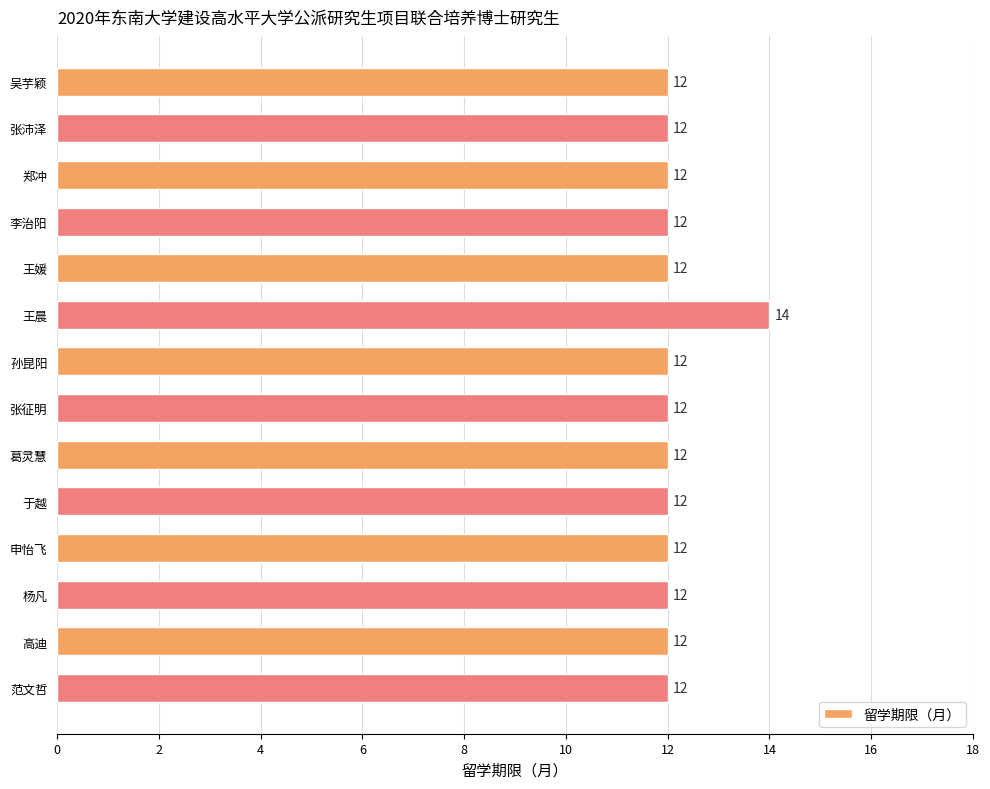

What position from the bottom is 葛灵慧?

6